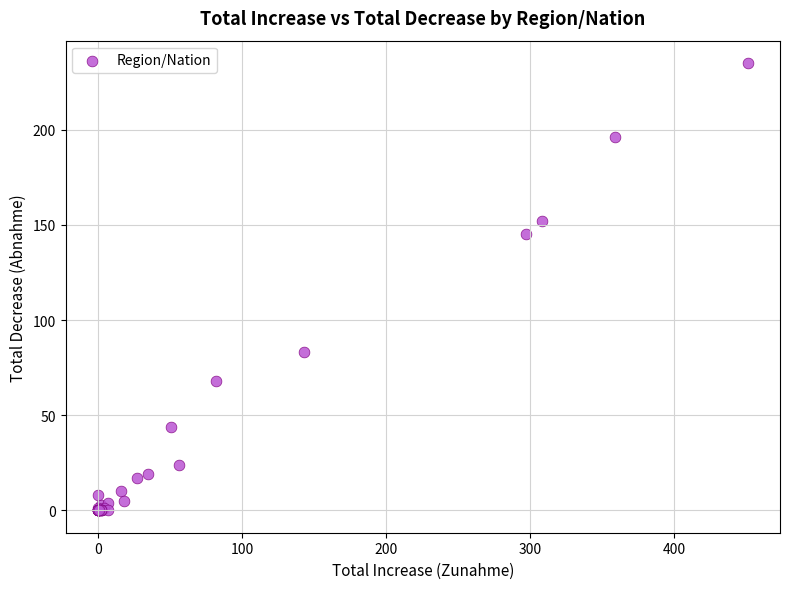

What Y value in the scatter plot is closest to 117?

145